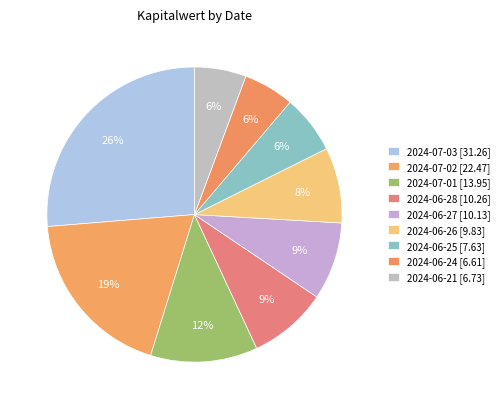

Is it true that 2024-06-21 is 6% of the pie?

True